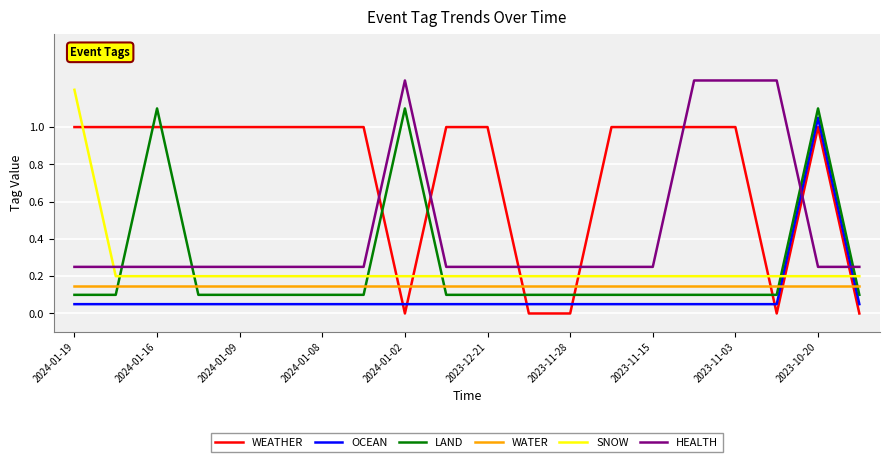

What is the value of the OCEAN point at the 16th from the left?

0.1